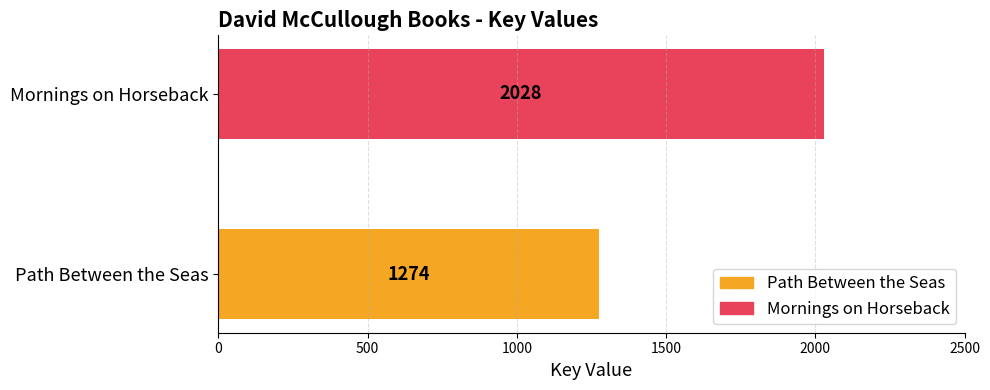

Reading bottom to top, what are all the values shown in this chart?

1274	2028